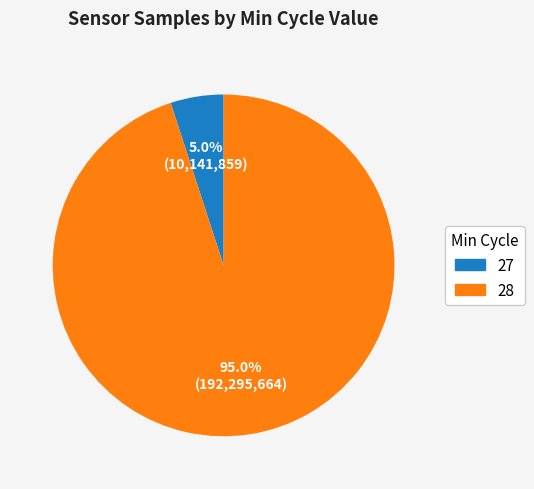

What is the ratio of the value at 27 to the value at 28?

0.1